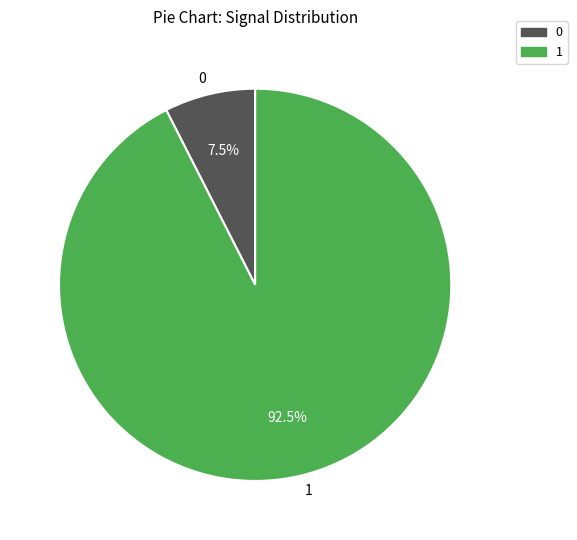

How many segments does this pie chart have?

2